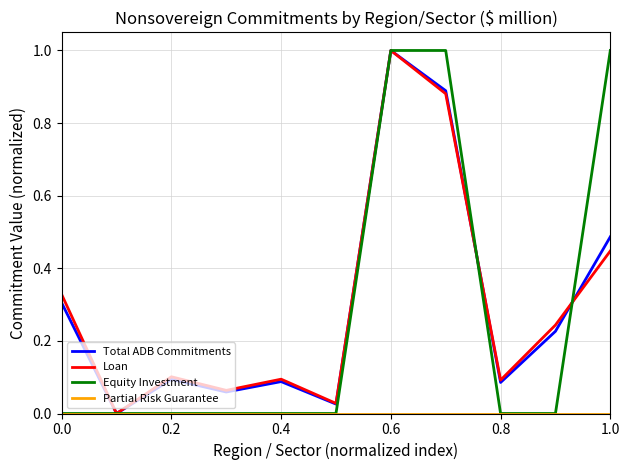

What is the maximum value shown in the chart?

1.0